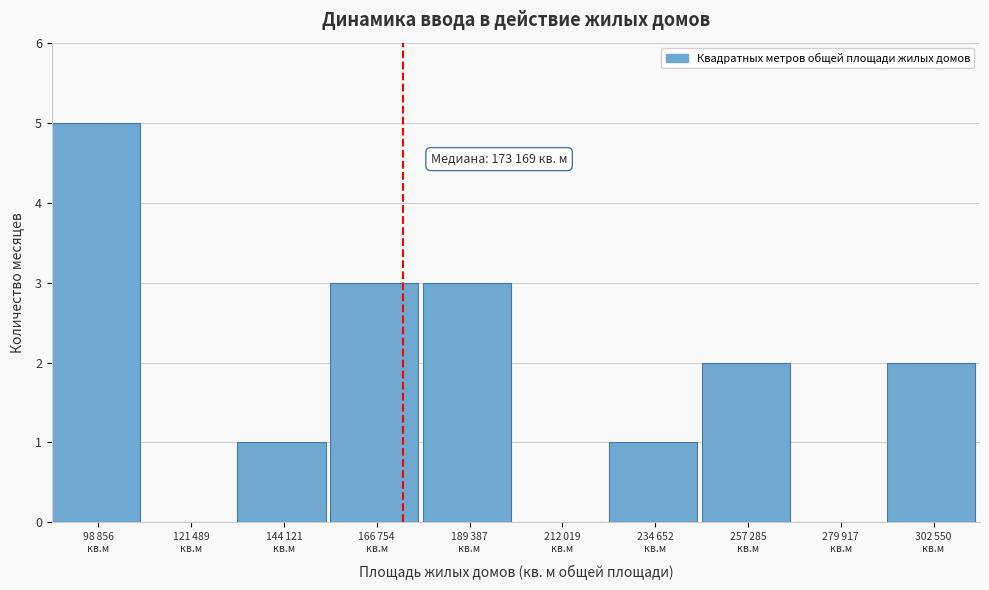

What is the sum of all values?

17